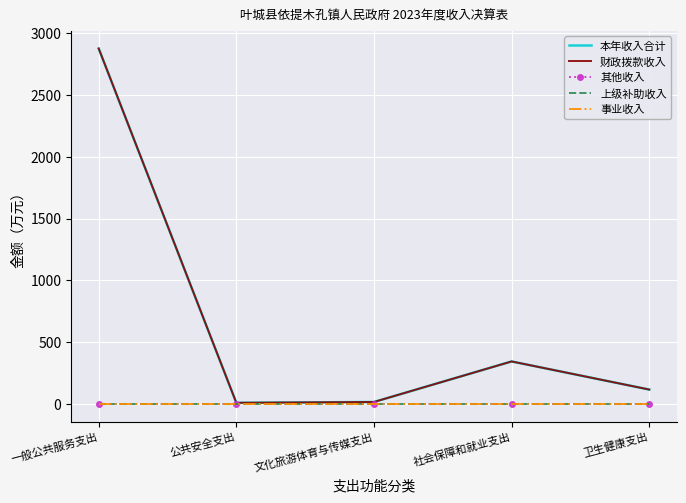

At which label is 上级补助收入 closest to 0?

一般公共服务支出